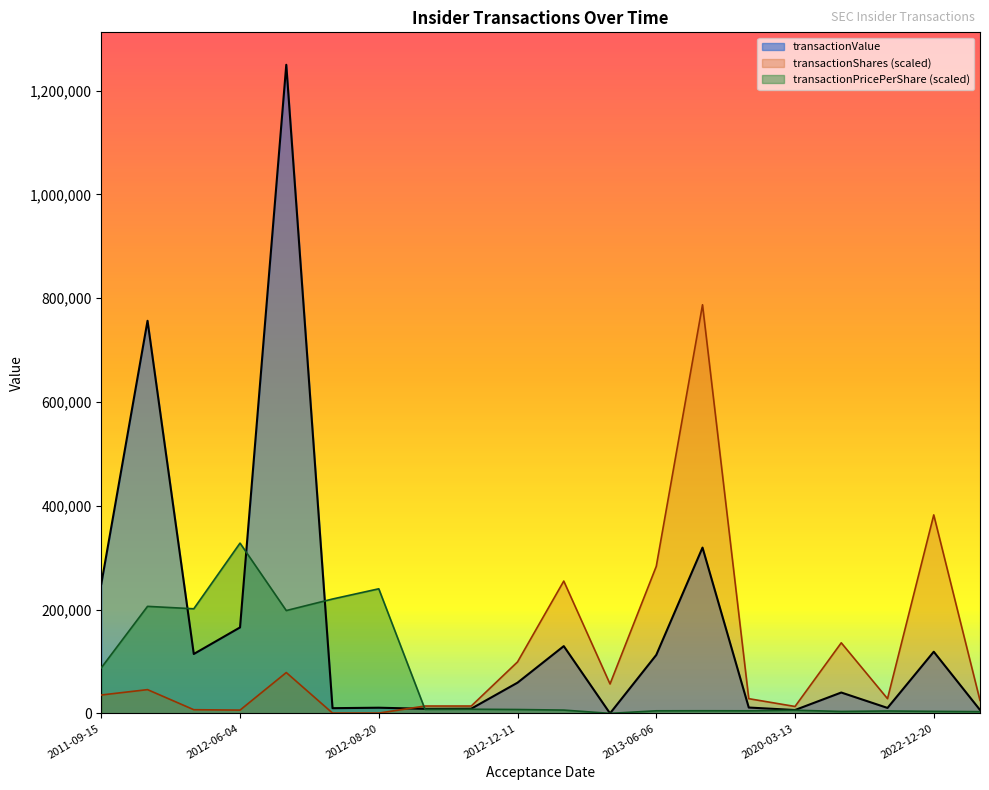

Rank the series by their maximum value, from highest to lowest.

transactionValue, transactionShares (scaled), transactionPricePerShare (scaled)